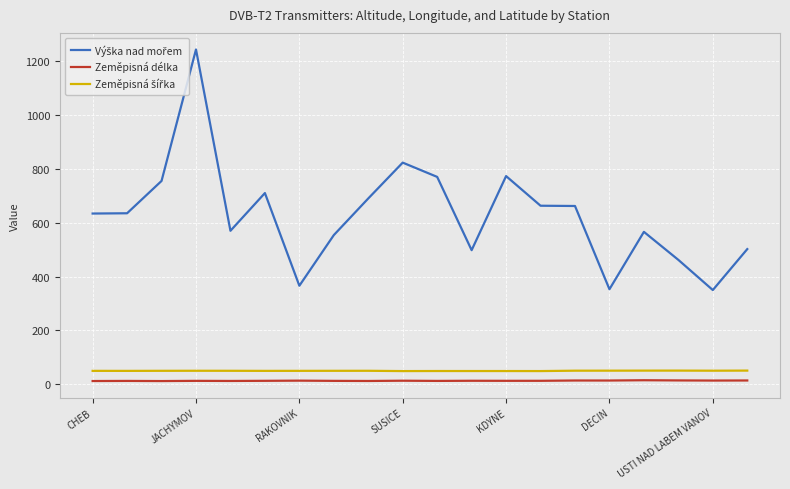

What is the greatest value displayed?

1243.0